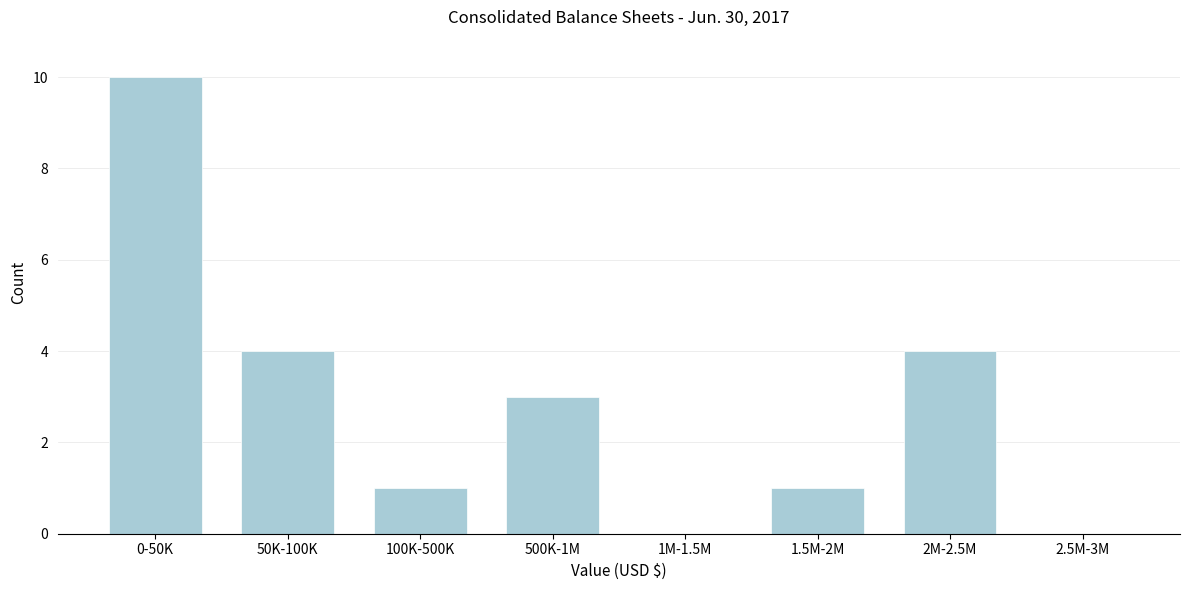

Reading left to right, what are all the values shown in this chart?

0-50K=10	50K-100K=4	100K-500K=1	500K-1M=3	1M-1.5M=0	1.5M-2M=1	2M-2.5M=4	2.5M-3M=0